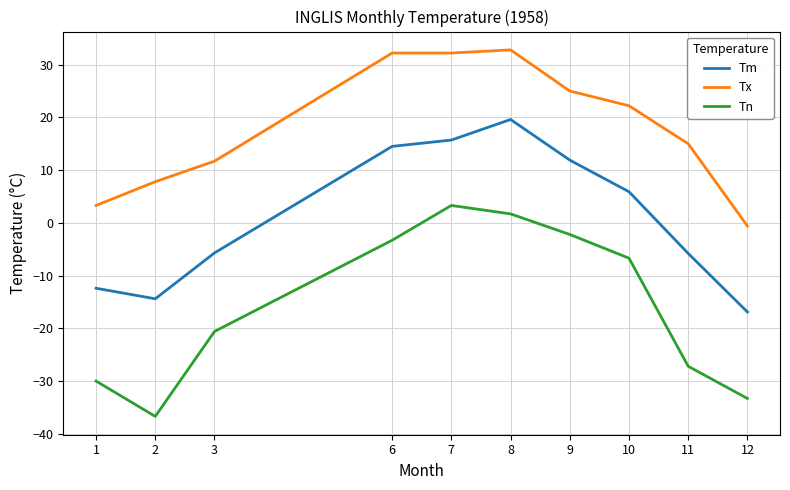

At how many categories does at least one series exceed 29?

3